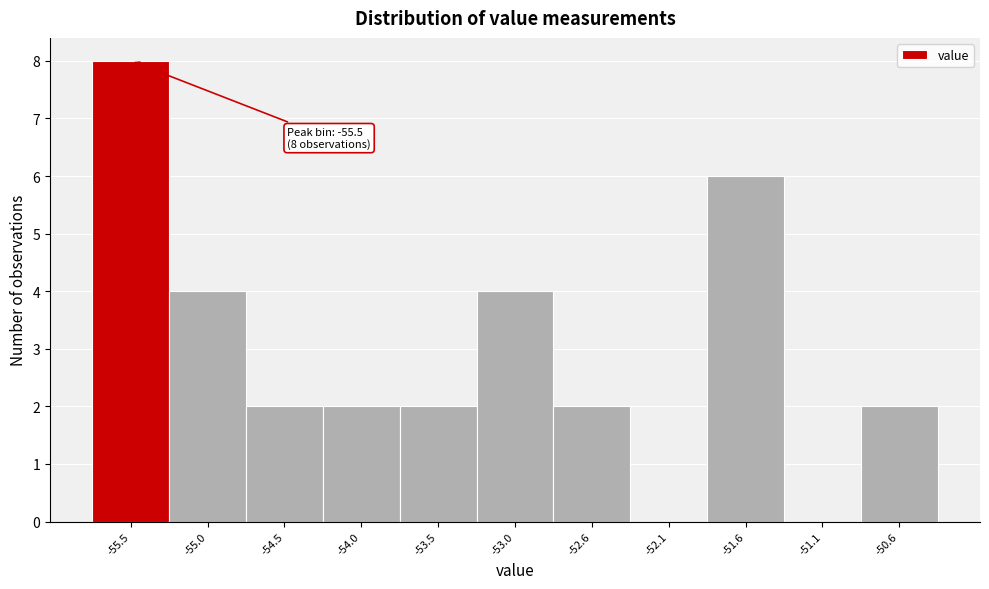

Over which range of the x-axis is the bar tallest?

-55.75 to -55.25